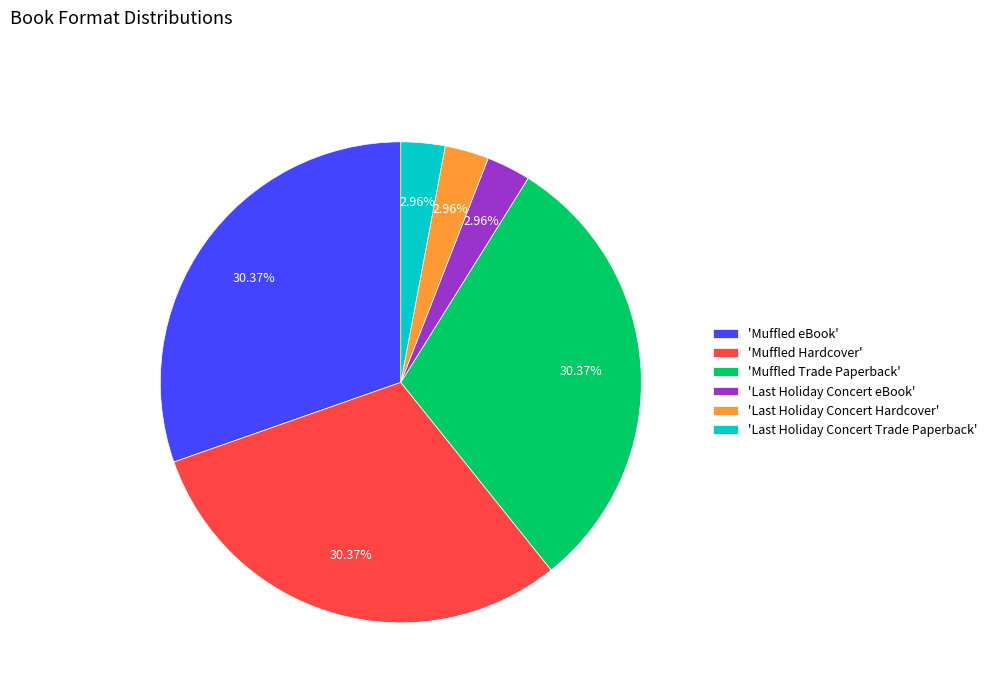

Count the number of slices in the pie.

6